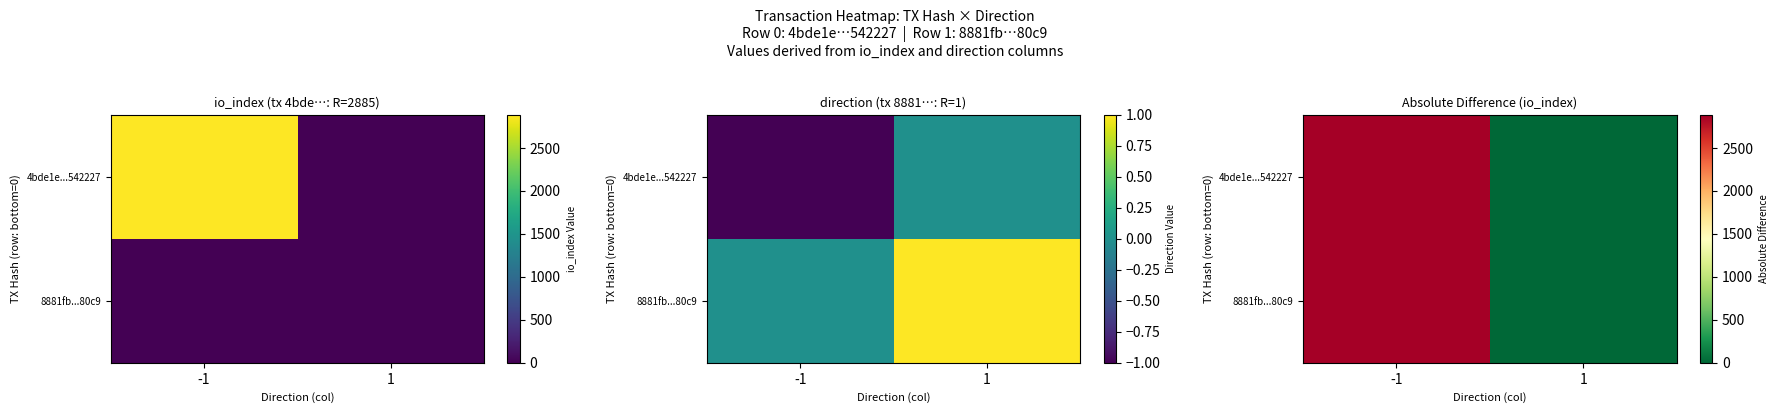

Is the value of 8881fb...80c9 at -1 greater than the value of 4bde1e...542227 at 1?

Yes